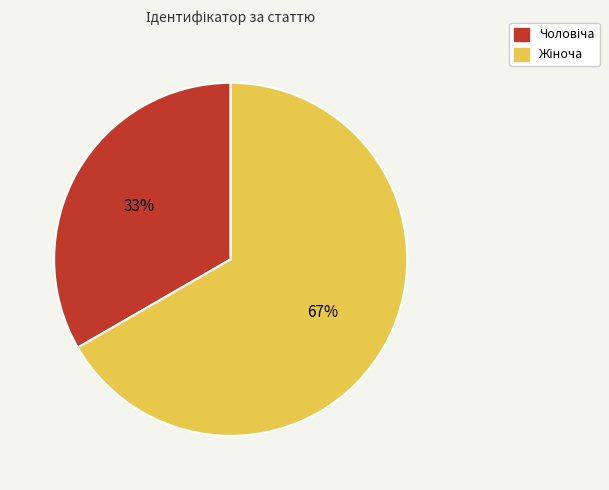

How many slices are in this pie chart?

2